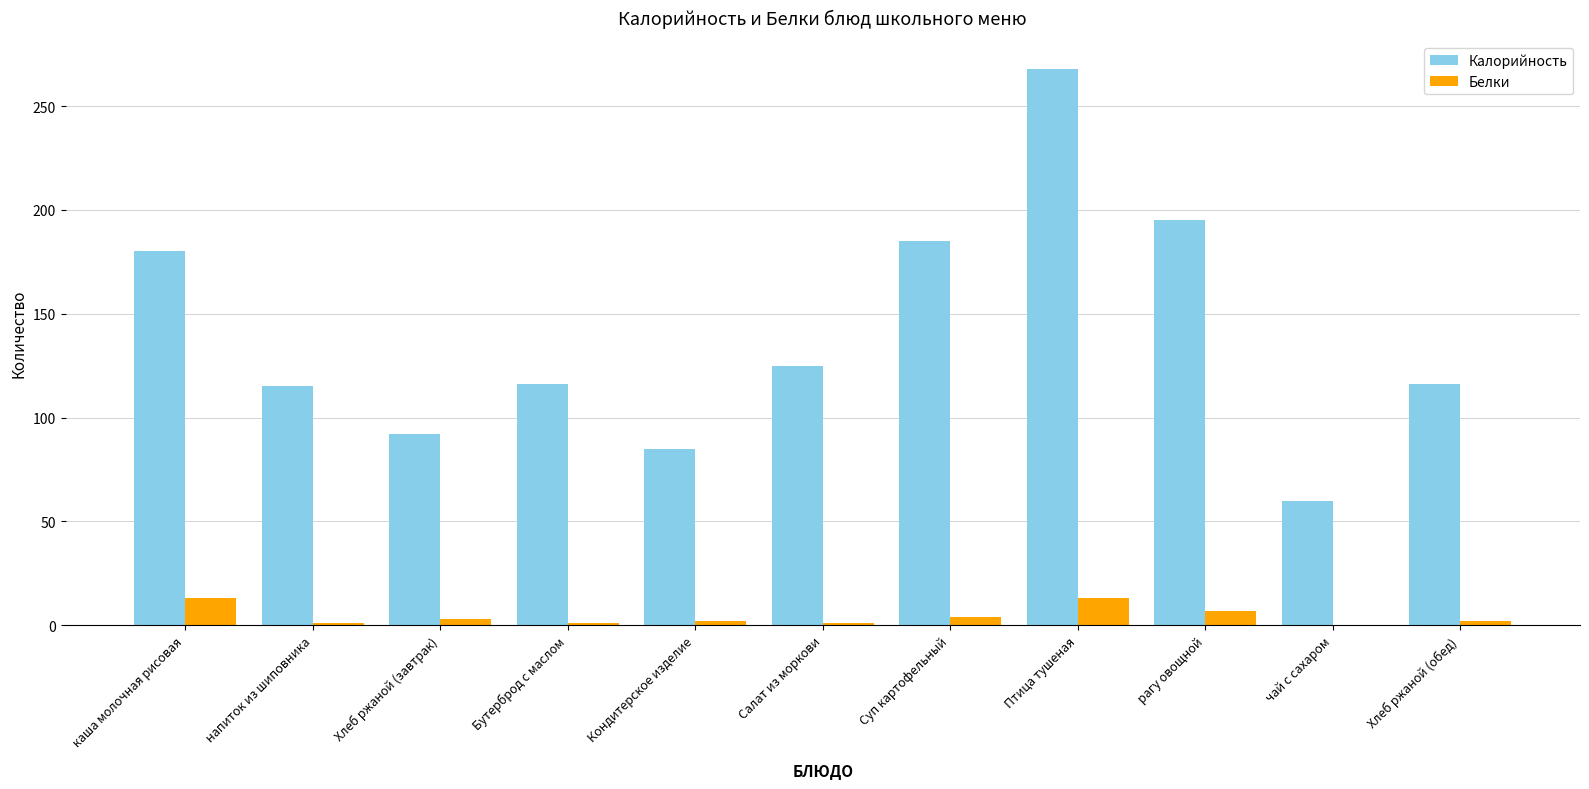

What is the difference between the Калорийность values at каша молочная рисовая and Хлеб ржаной (обед)?

64